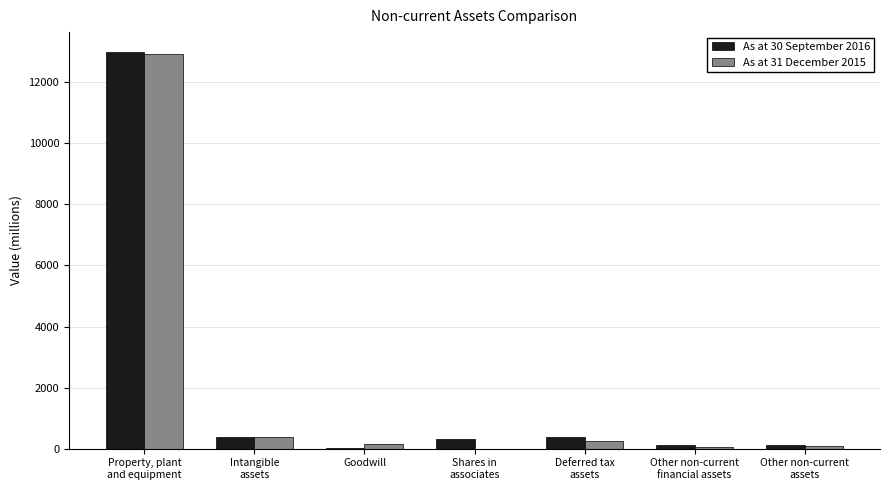

What is the maximum value shown in the chart?

12993